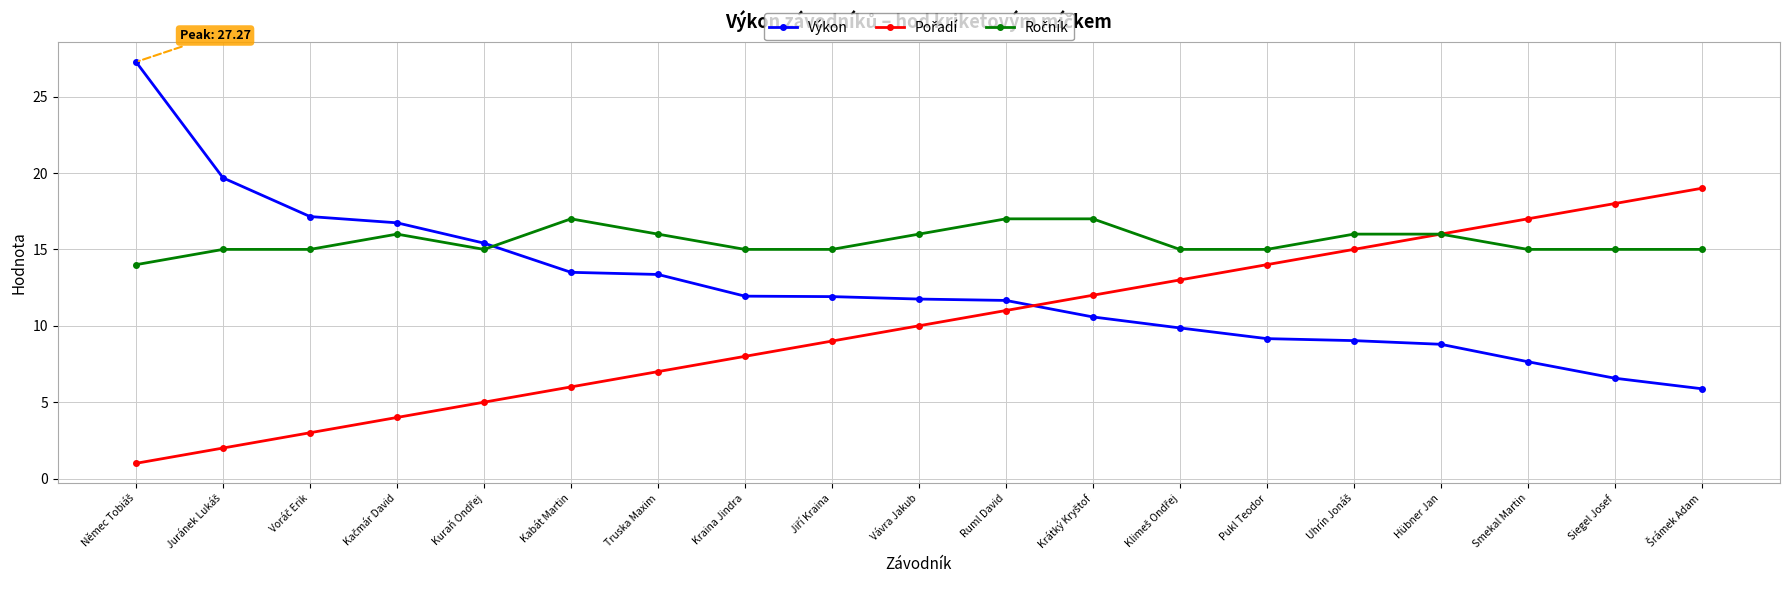

Which series has the largest range (max minus min)?

Výkon